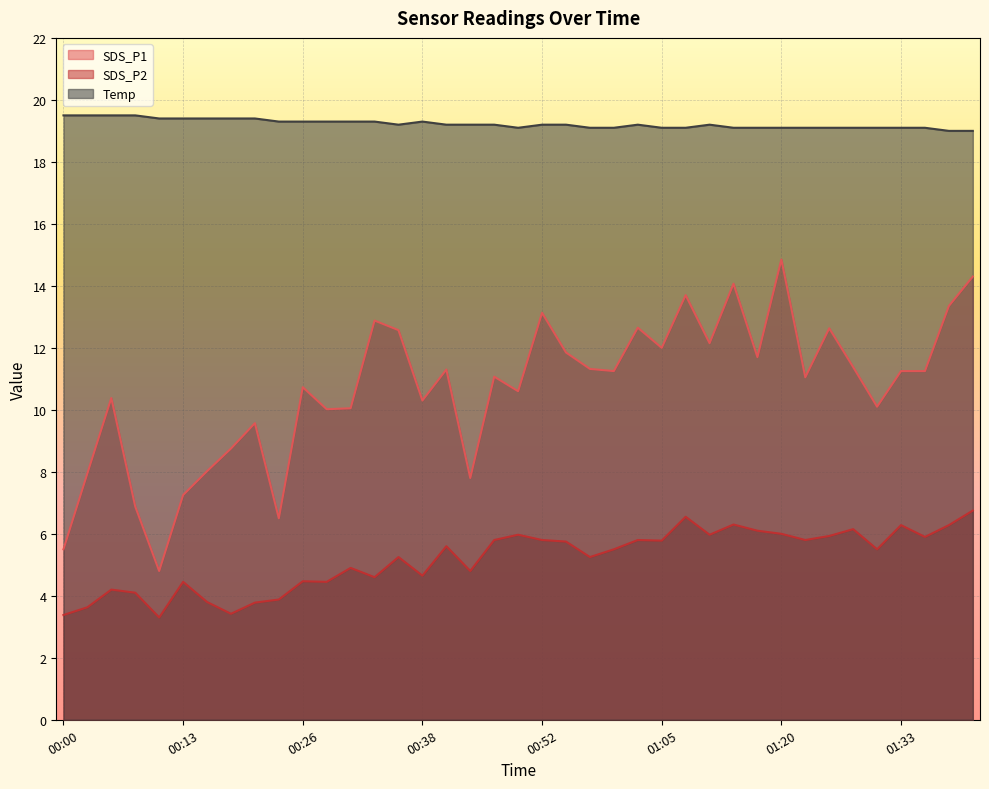

How many lines are shown in the chart?

3